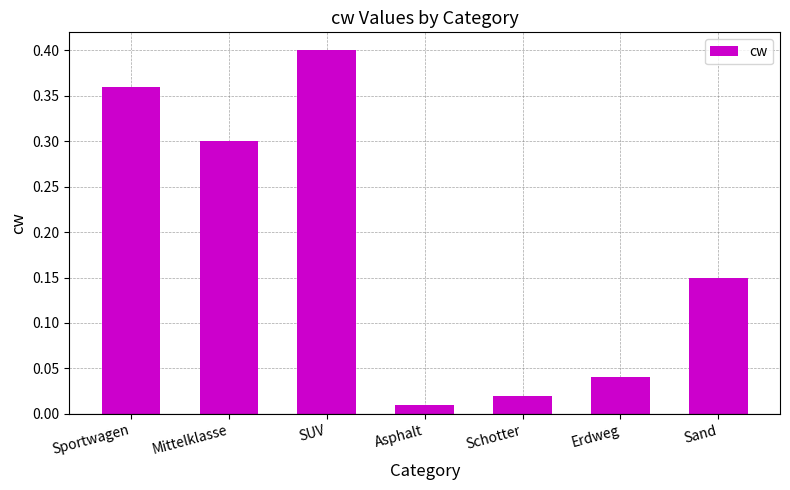

Count the number of data series in this chart.

1